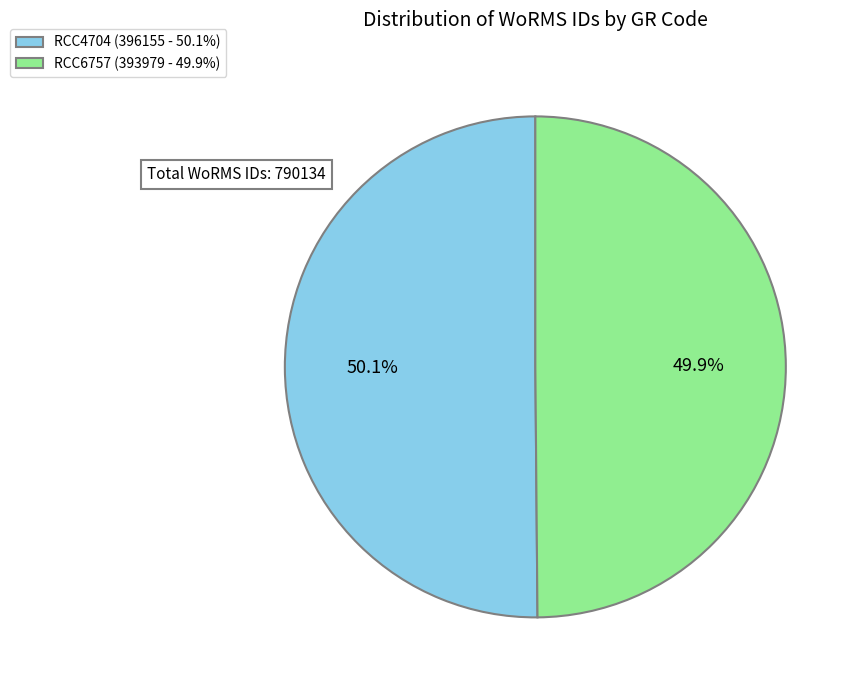

Combined, what portion of the pie is RCC4704 and RCC6757?

100.0%